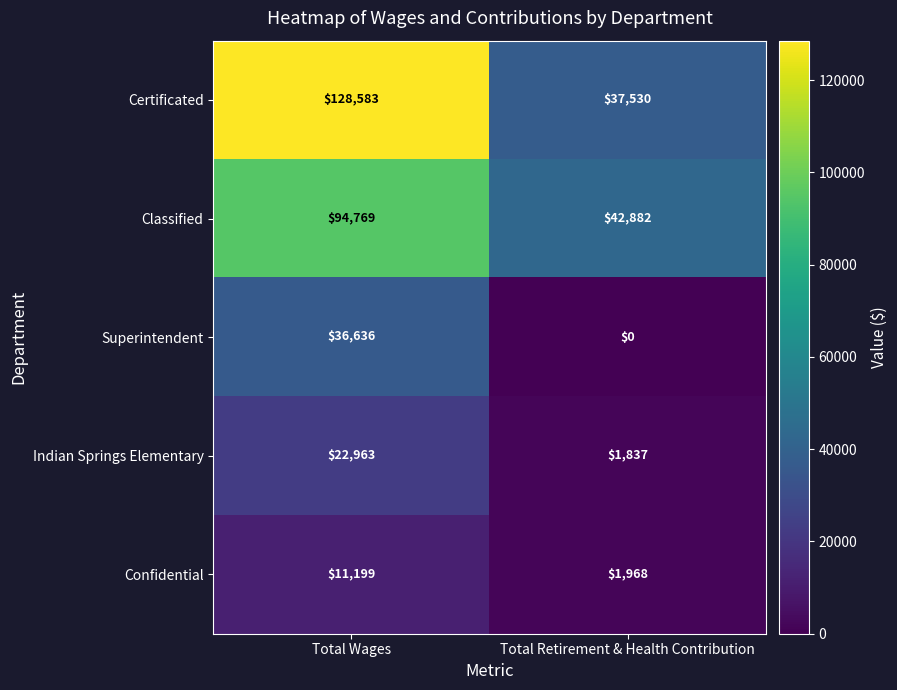

List the labels in order of Classified value, smallest first.

Total Retirement & Health Contribution, Total Wages